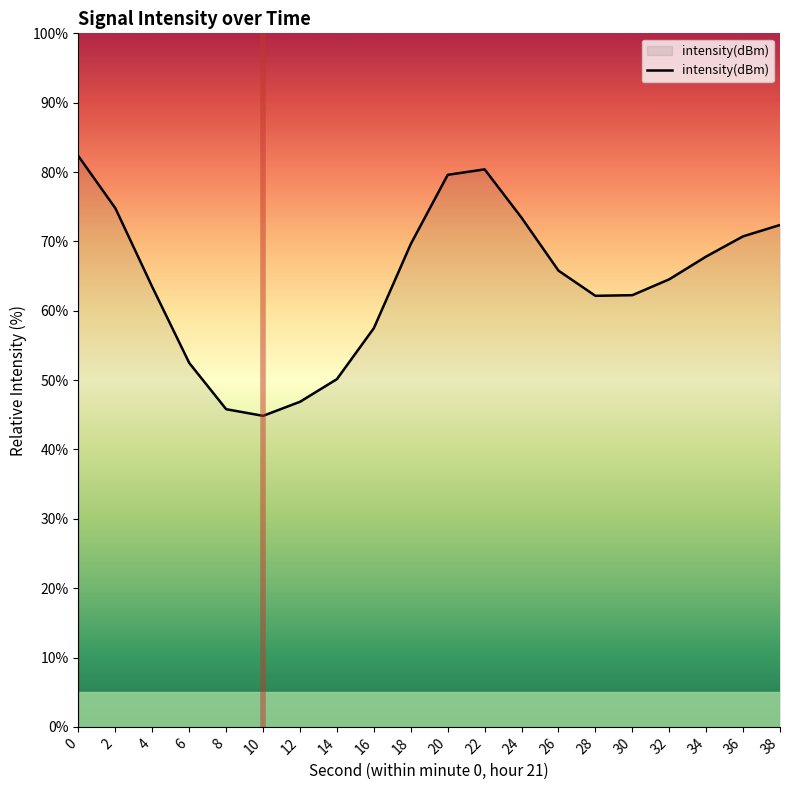

What is the average value?

64.3